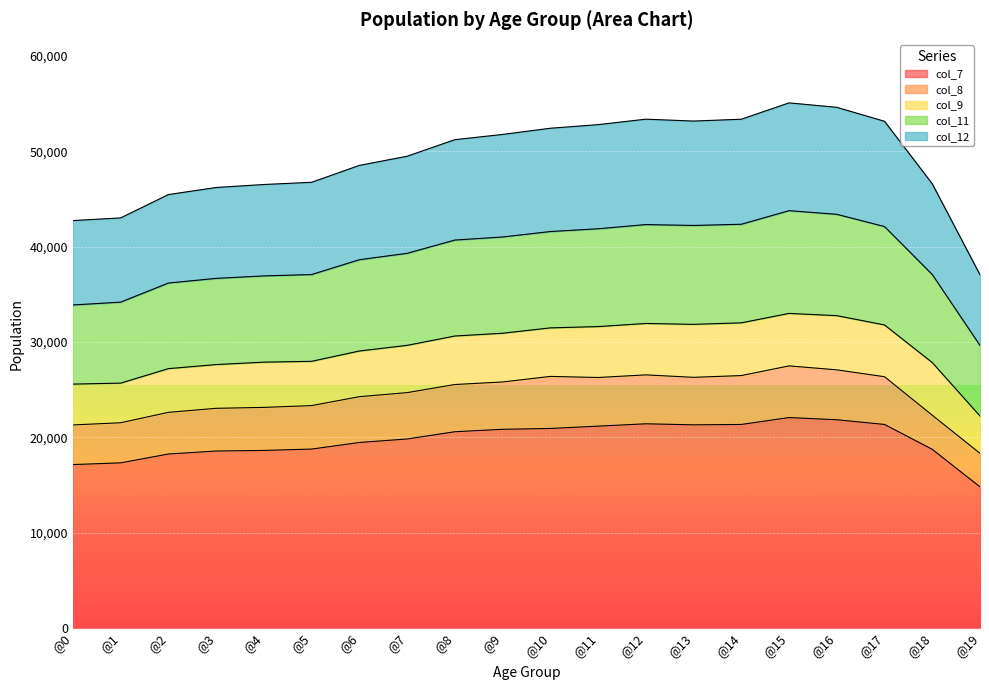

What is the minimum value for col_7?

14815